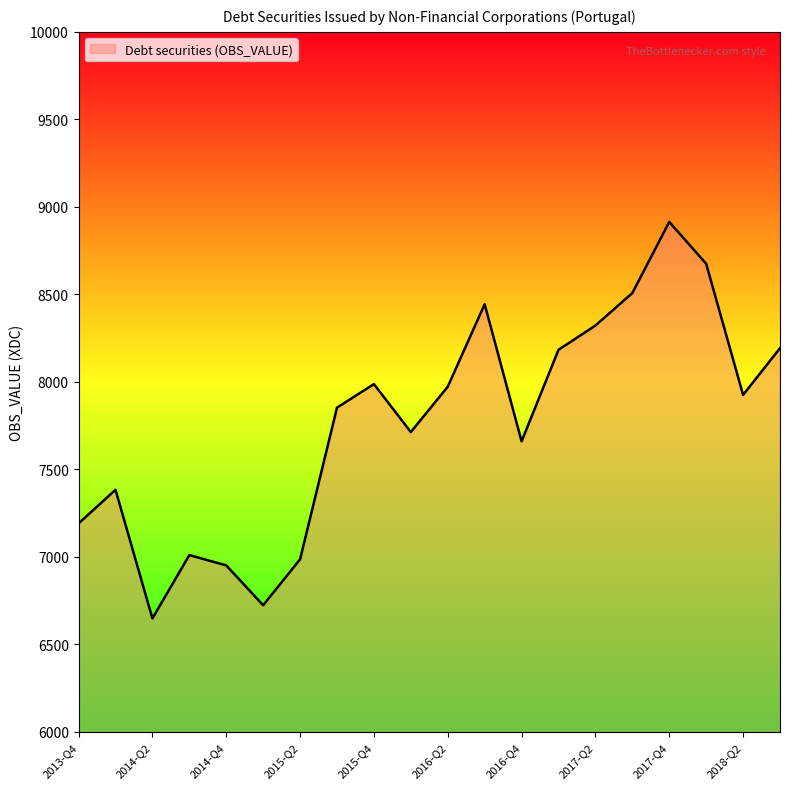

What is the sum of all values?

155238.7